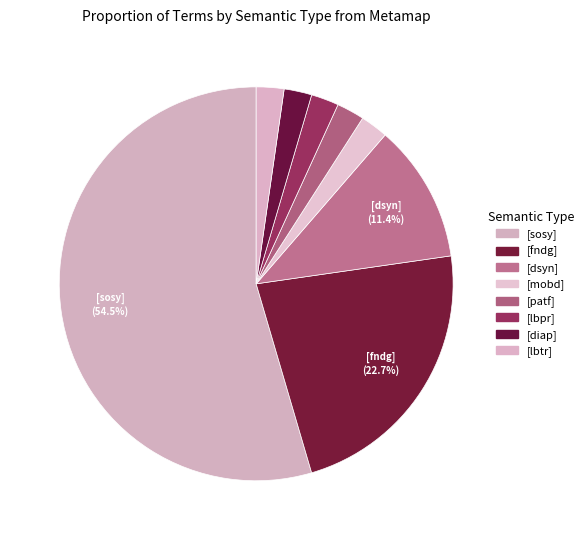

How many segments does this pie chart have?

8